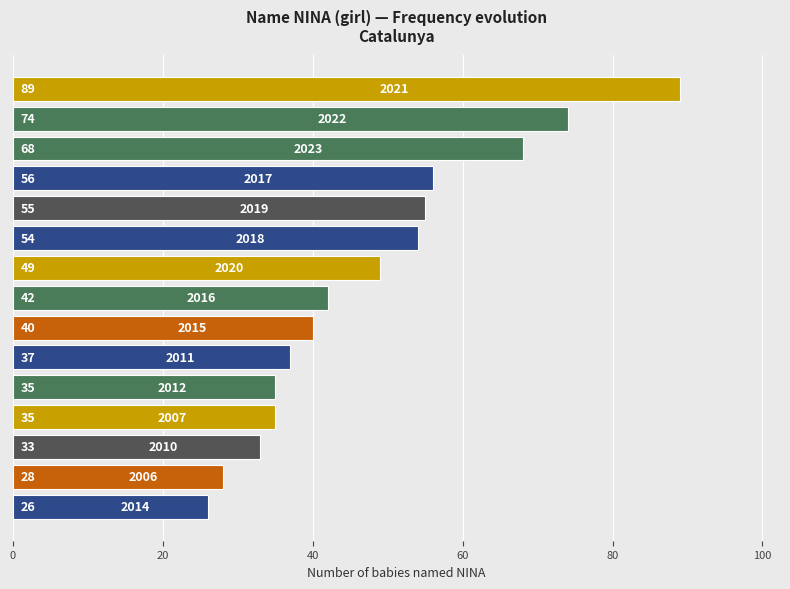

What is the smallest value displayed?

26